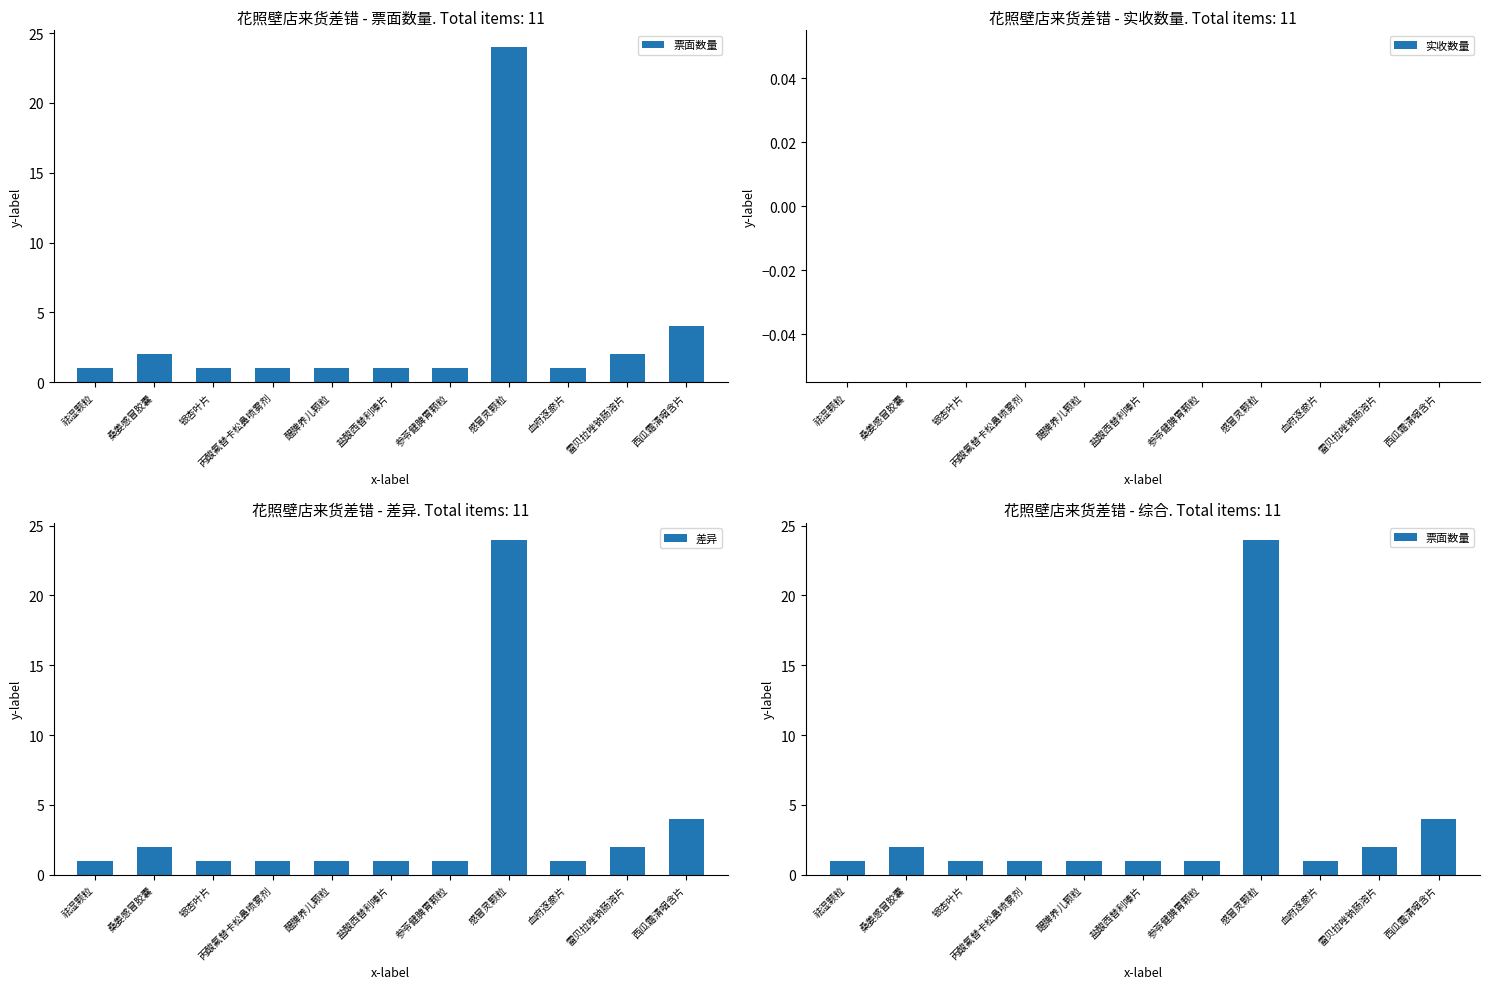

Rank the categories by 实收数量 value from highest to lowest.

祛湿颗粒, 桑姜感冒胶囊, 银杏叶片, 丙酸氟替卡松鼻喷雾剂, 醒脾养儿颗粒, 盐酸西替利嗪片, 参苓健脾胃颗粒, 感冒灵颗粒, 血府逐瘀片, 雷贝拉唑钠肠溶片, 西瓜霜清咽含片